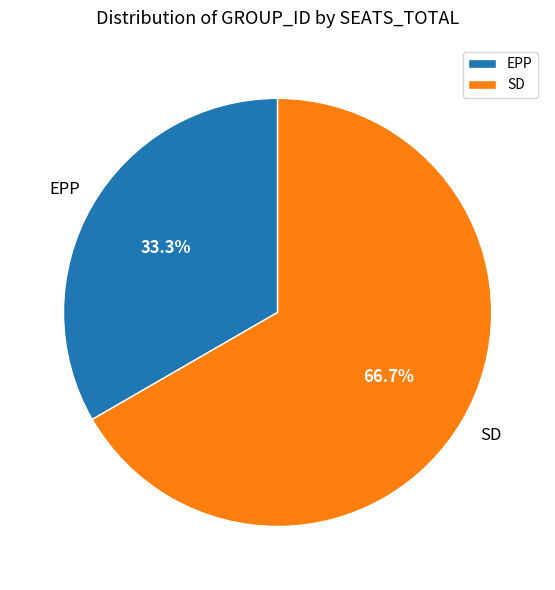

The EPP slice represents 39% of the pie. True or false?

False